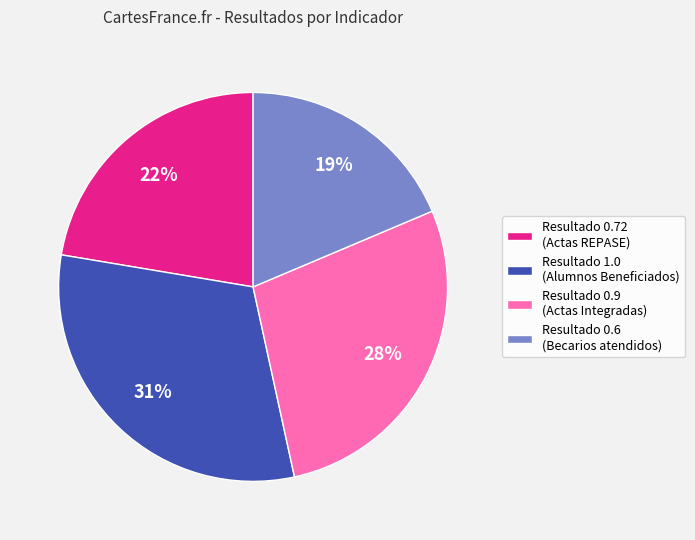

How many segments does this pie chart have?

4